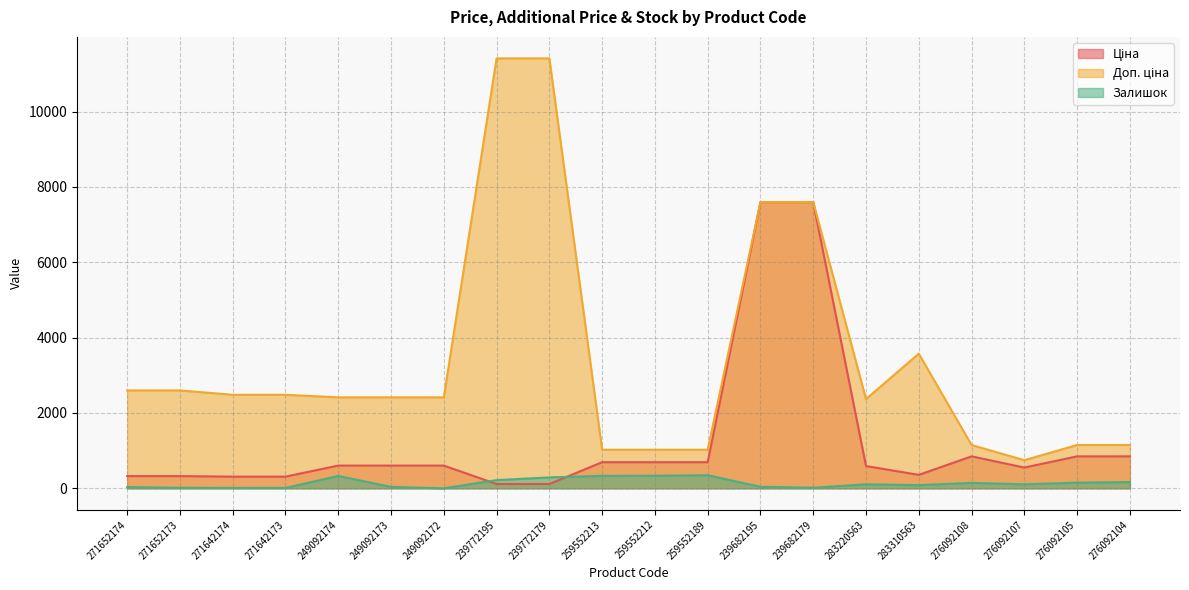

Rank the series by their maximum value, from highest to lowest.

Доп. ціна, Ціна, Залишок